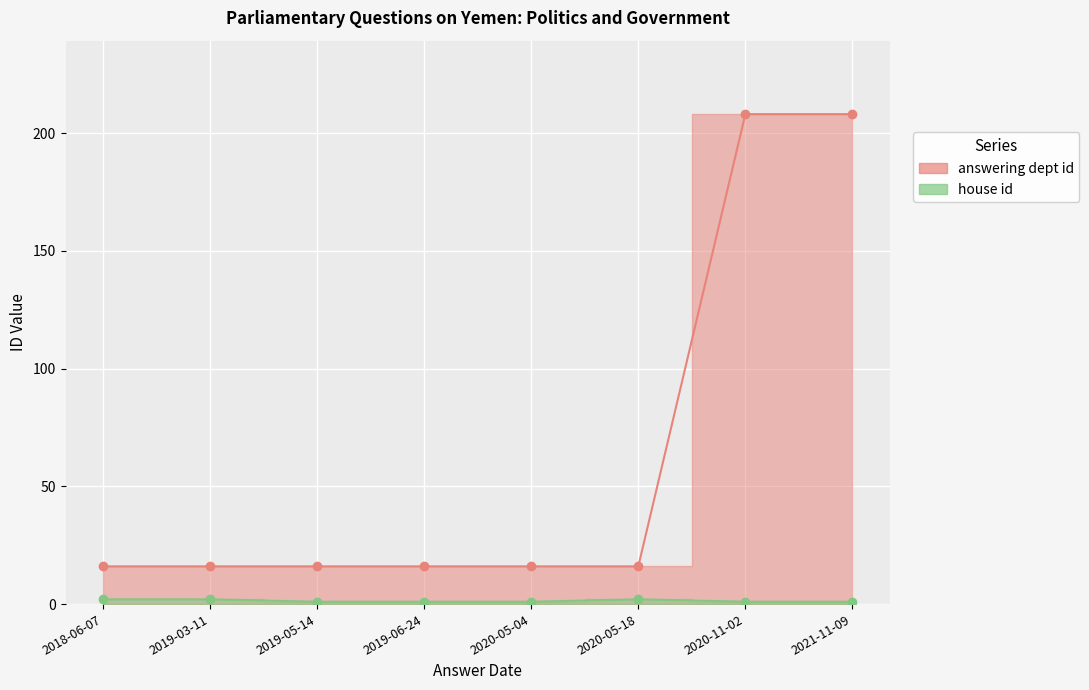

Read the house id value at 2018-06-07.

2